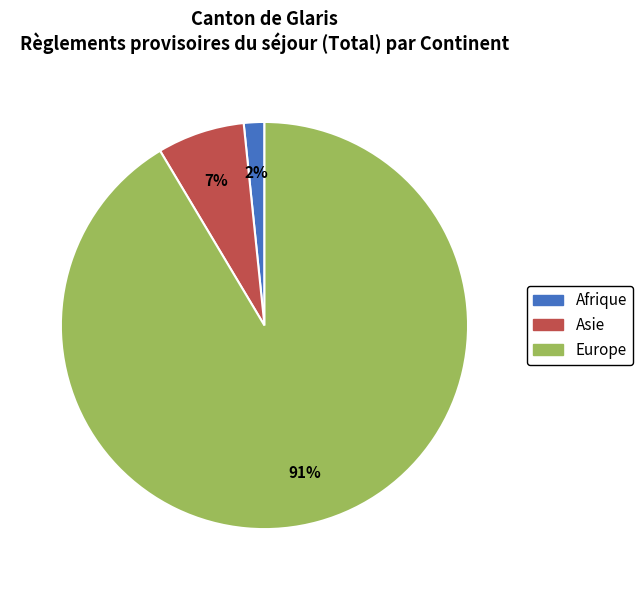

Which category has the biggest portion of the pie?

Europe